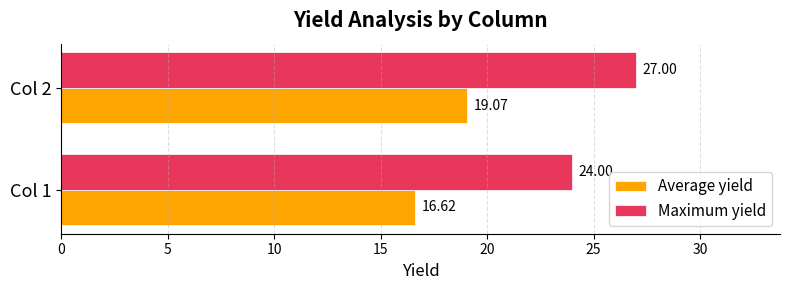

Rank the categories by Maximum yield value from highest to lowest.

Col 2, Col 1